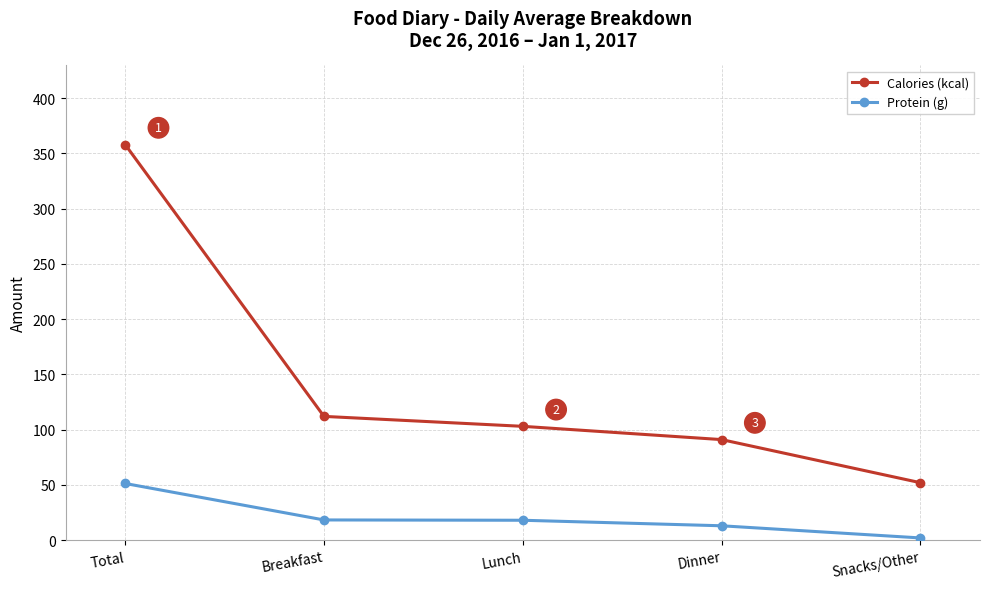

How many data points does each series have?

5